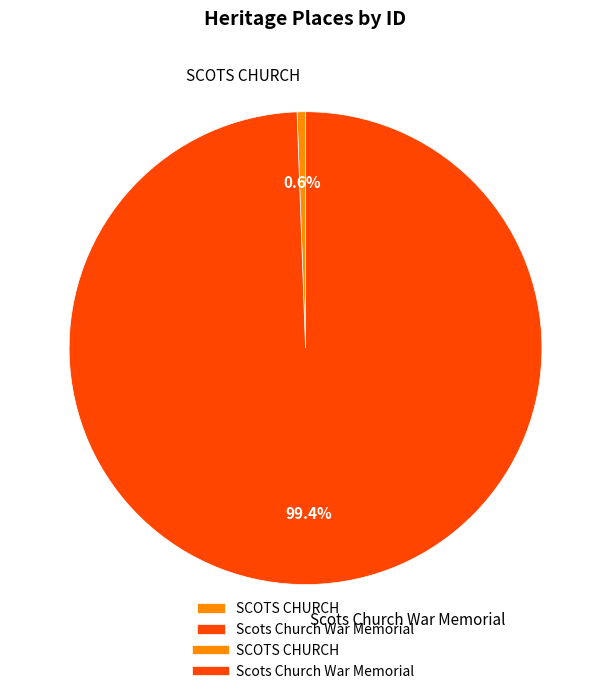

Combined, what portion of the pie is SCOTS CHURCH and Scots Church War Memorial?

100.0%